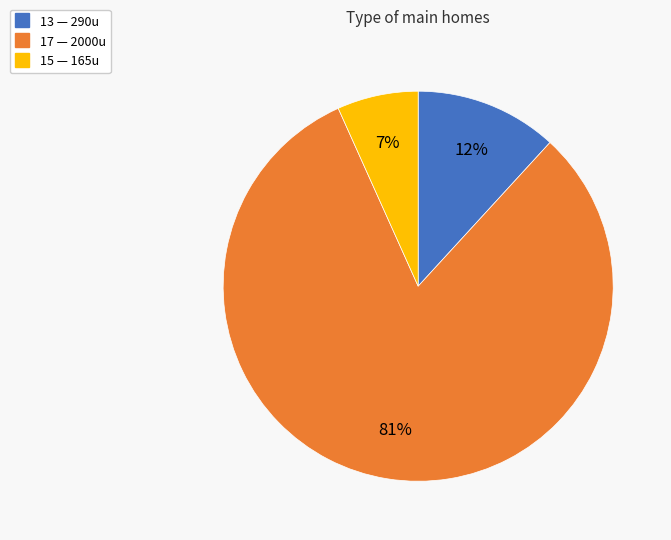

Combined, do 17 and 13 account for over 50%?

Yes